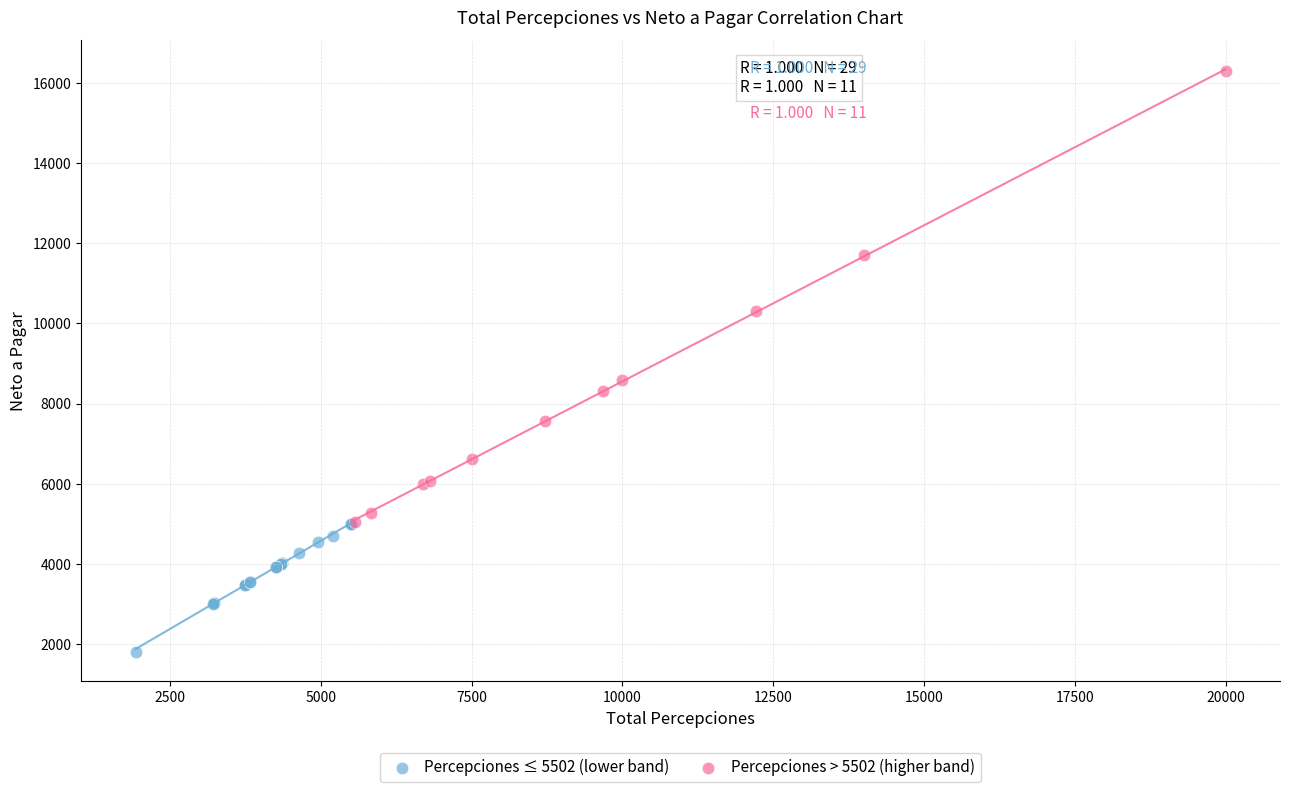

Which series reaches the minimum Y coordinate?

Percepciones ≤ 5502 (lower band)